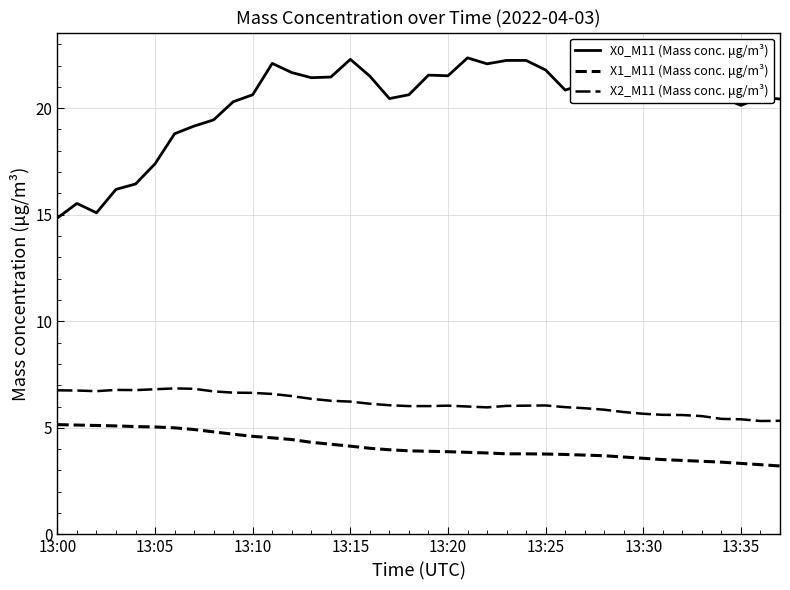

Which series has the widest spread of values?

X0_M11 (Mass conc. μg/m³)